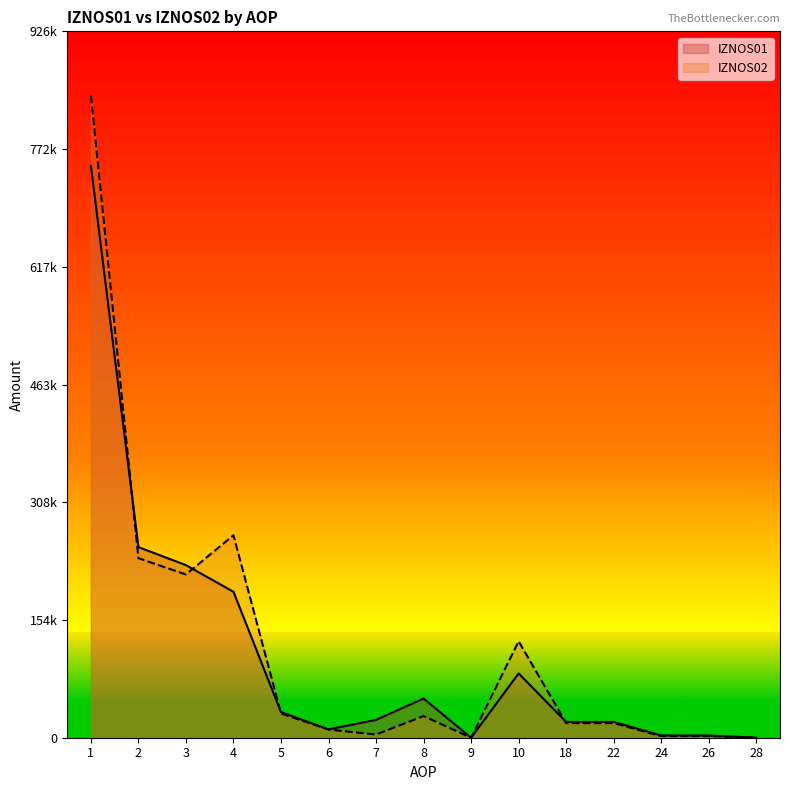

How many lines are shown in the chart?

2